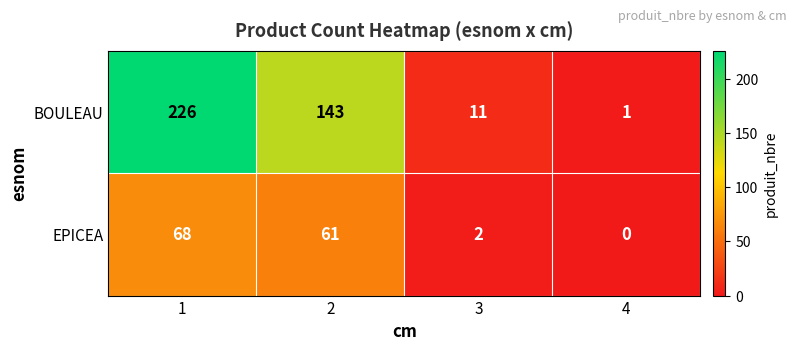

Which series changed the most between 2 and 3?

BOULEAU